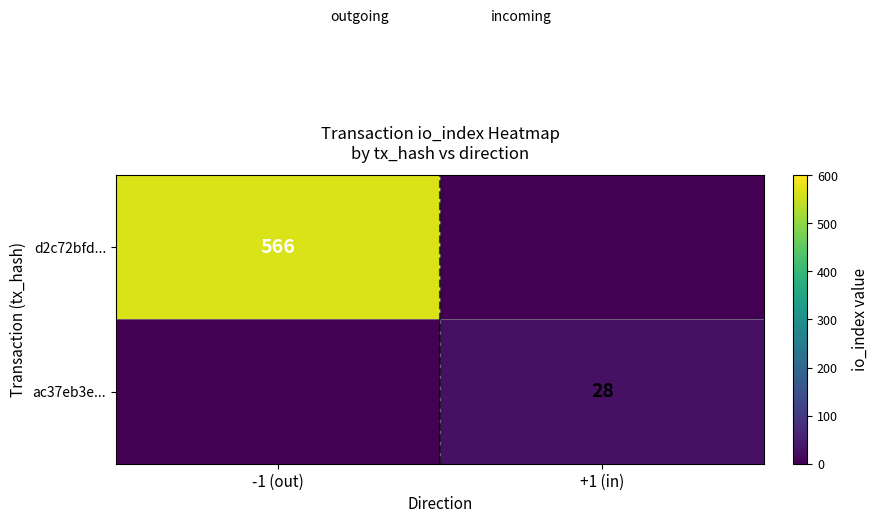

The value of ac37eb3e... at +1 (in) is 28. True or false?

True